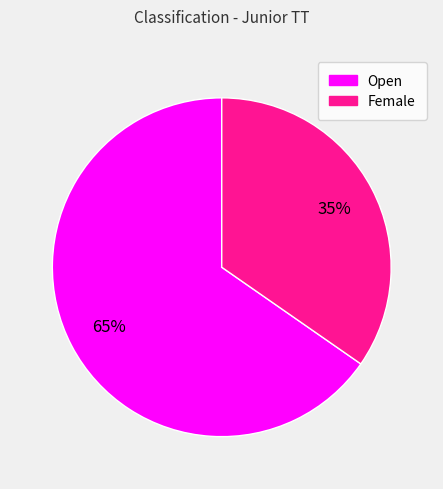

Rank the categories by value from highest to lowest.

Open, Female